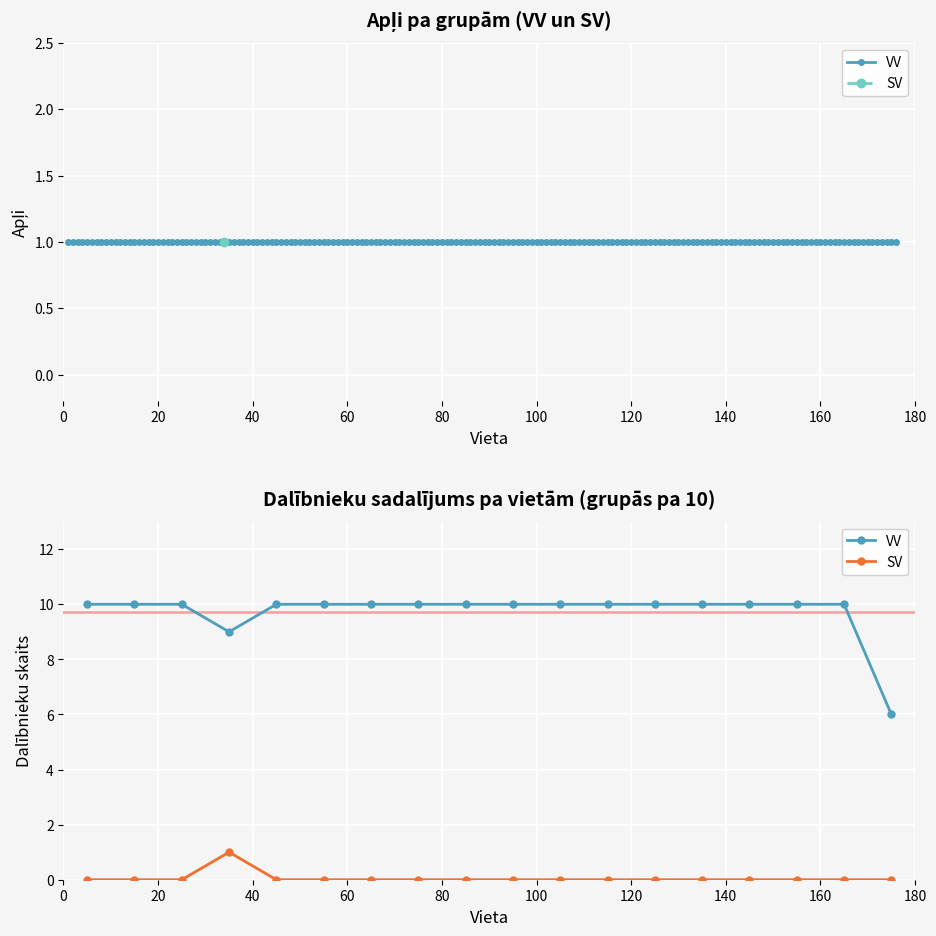

How many series are shown in this chart?

2